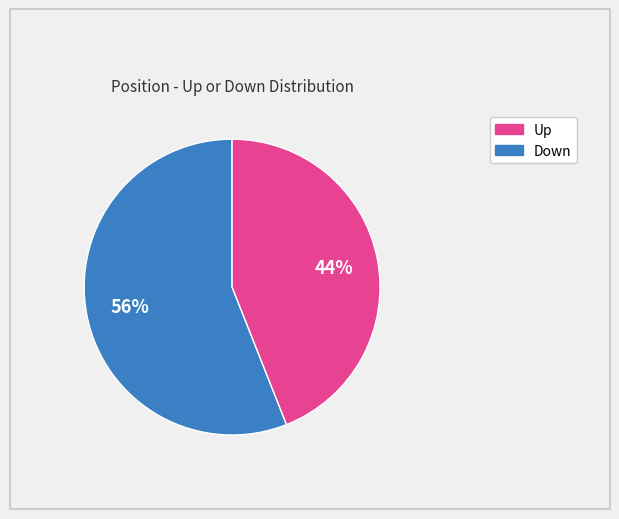

Is there a majority slice in this chart?

Yes